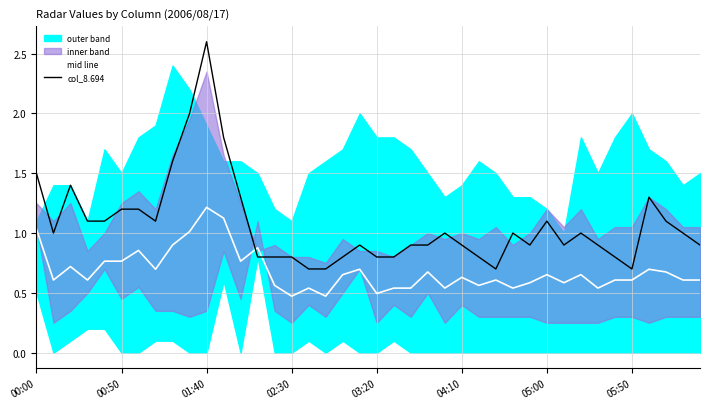

Which series ends up on top after the final intersection of mid line and col_8.694?

col_8.694